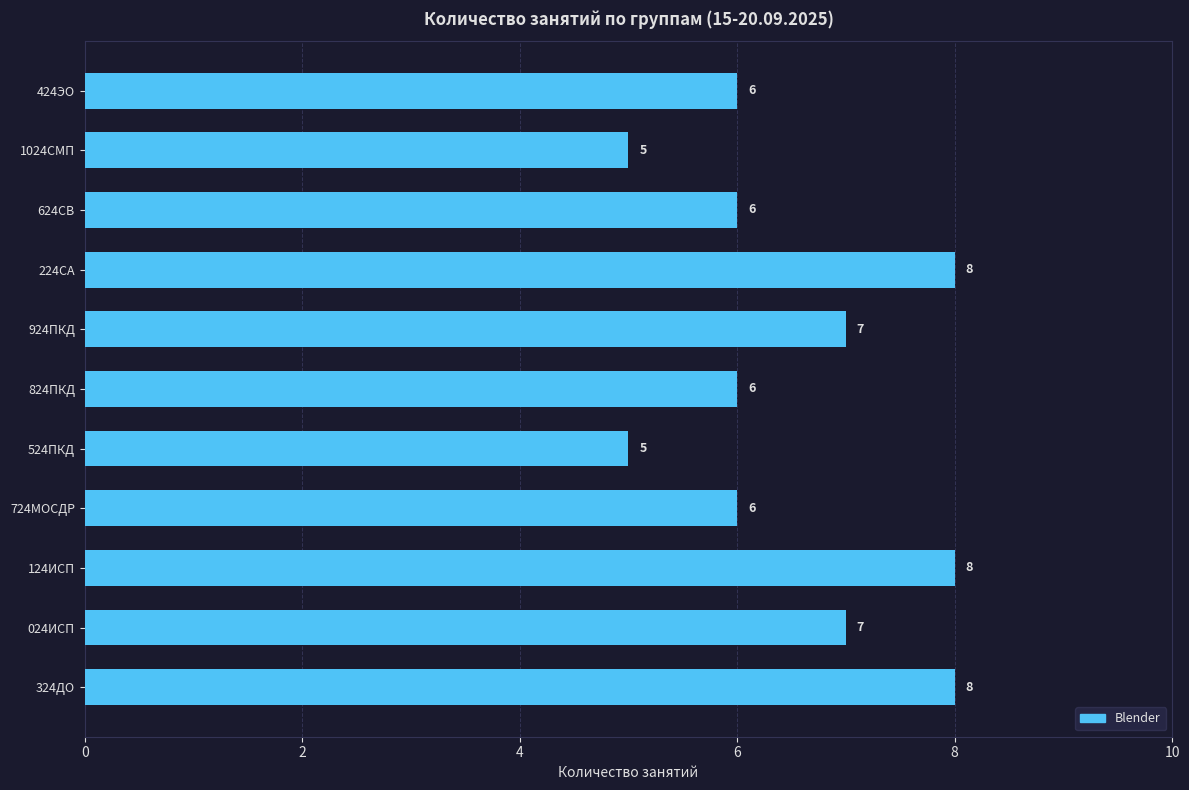

Read the value at 124ИСП.

8